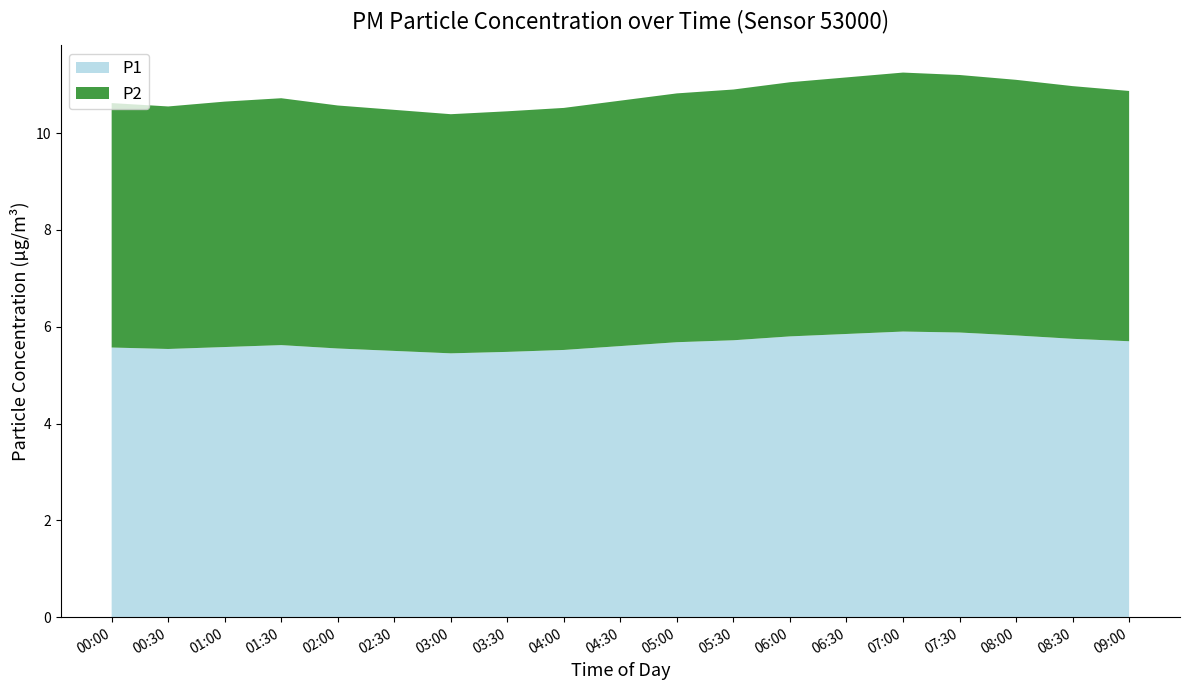

What is the total value across all series at 03:00?

10.4